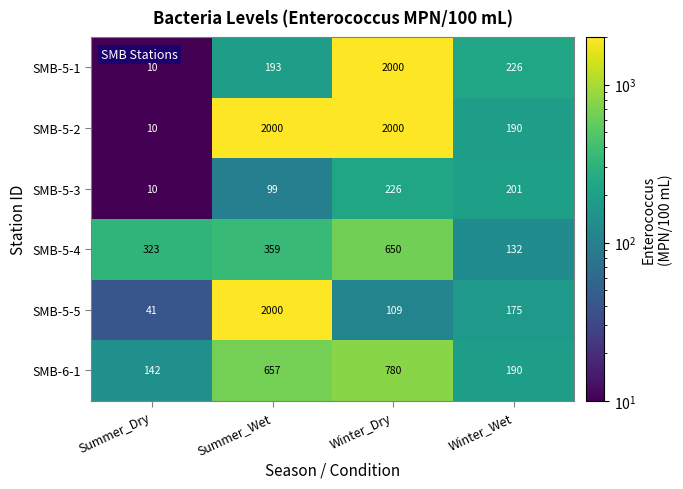

True or false: SMB-5-4 has a value of 132 at Winter_Wet.

True